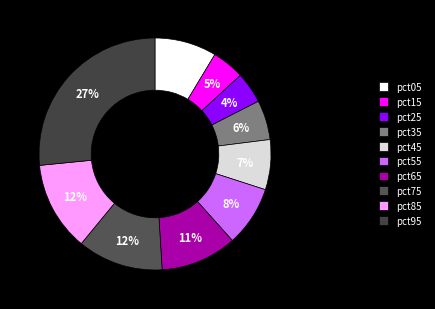

The pct45 slice represents 13% of the pie. True or false?

False